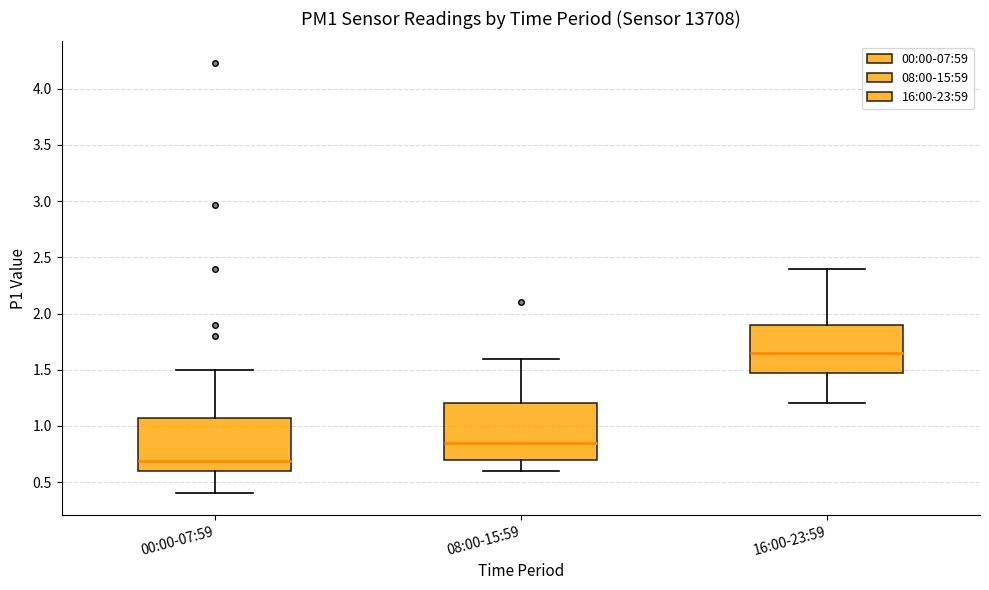

Reading left to right, read every box against the y-axis: the position of its median line, the range the box covers, and the ends of its whiskers. The values are not printed on the chart, so give them approximately, as read against the axis.

00:00-07:59: median 0.70, box 0.60 to 1.05, whiskers 0.40 to 1.50
08:00-15:59: median 0.85, box 0.70 to 1.20, whiskers 0.60 to 1.60
16:00-23:59: median 1.65, box 1.50 to 1.90, whiskers 1.20 to 2.40